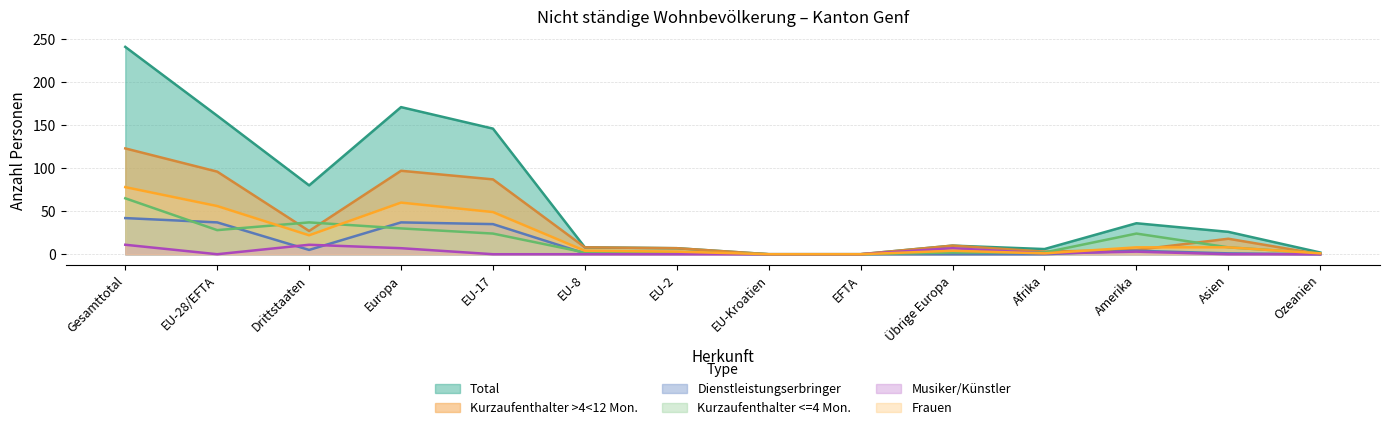

What is the maximum value shown in the chart?

241